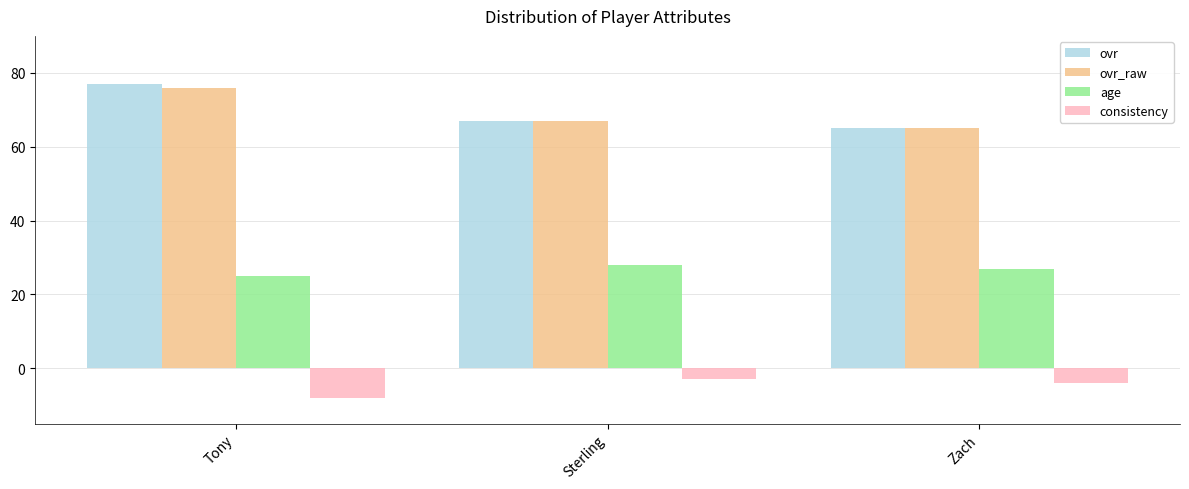

Reading left to right, transcribe all the data shown in this chart.

ovr: 77	67	65
ovr_raw: 76	67	65
age: 25	28	27
consistency: -8	-3	-4